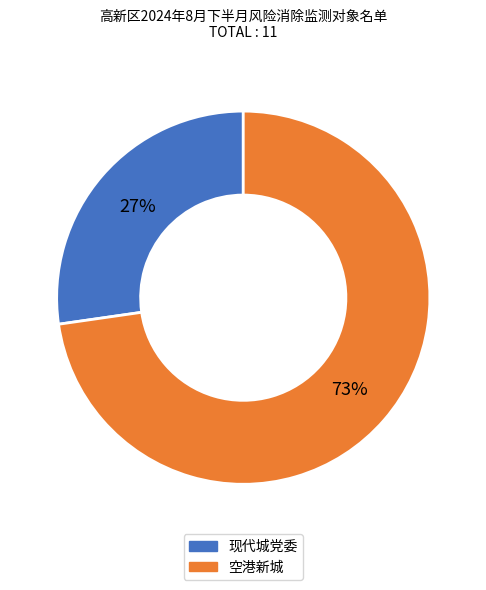

How many slices are in this pie chart?

2